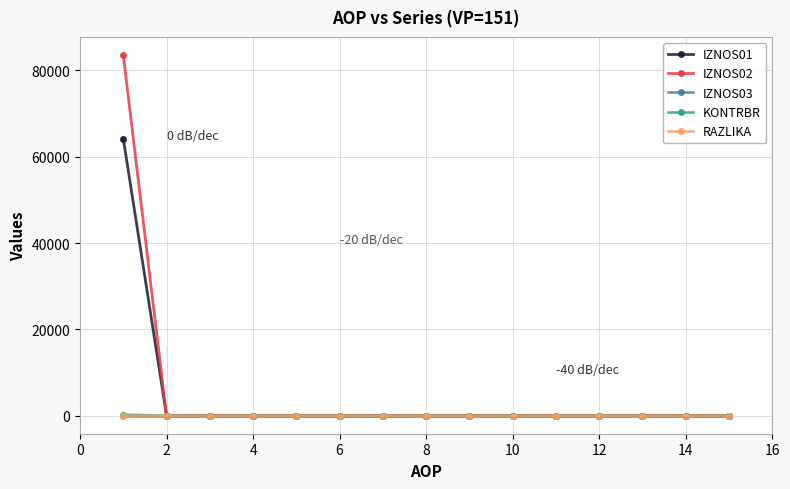

Which series has the widest spread of values?

IZNOS02